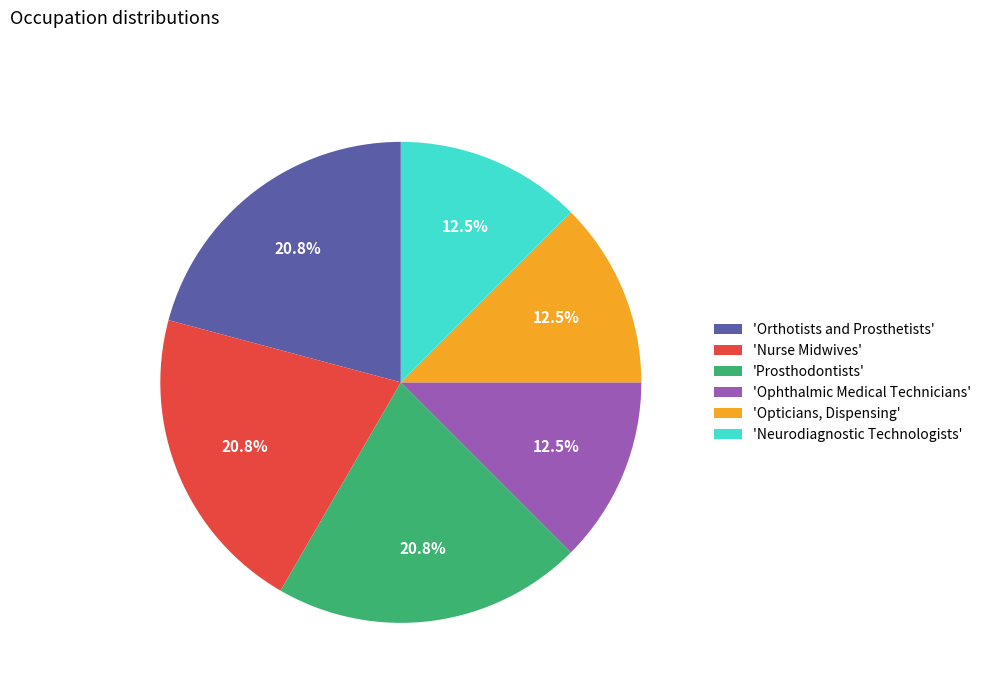

Is there any slice that represents more than half of the pie?

No